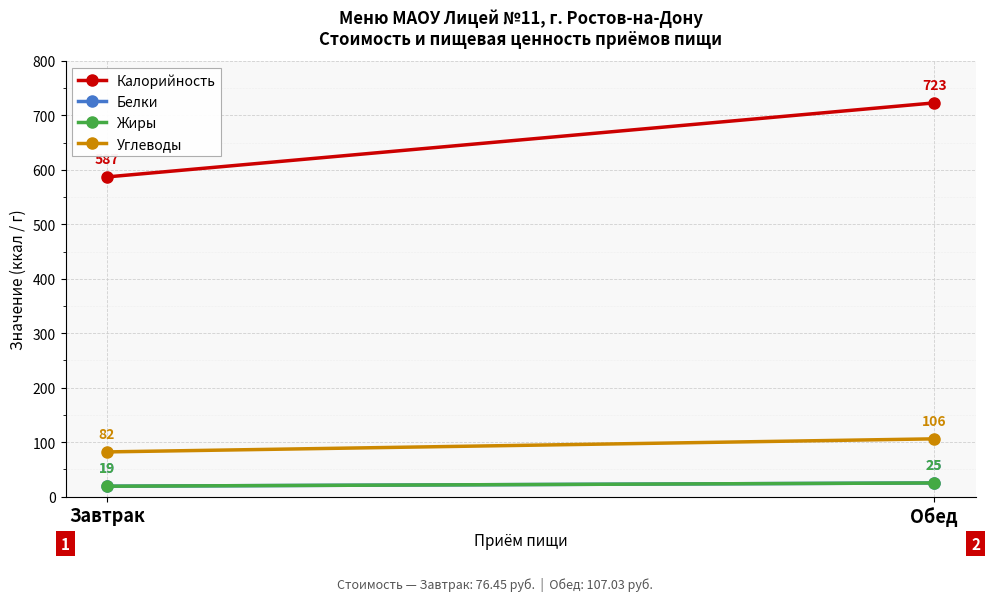

How many categories are shown in the chart?

2